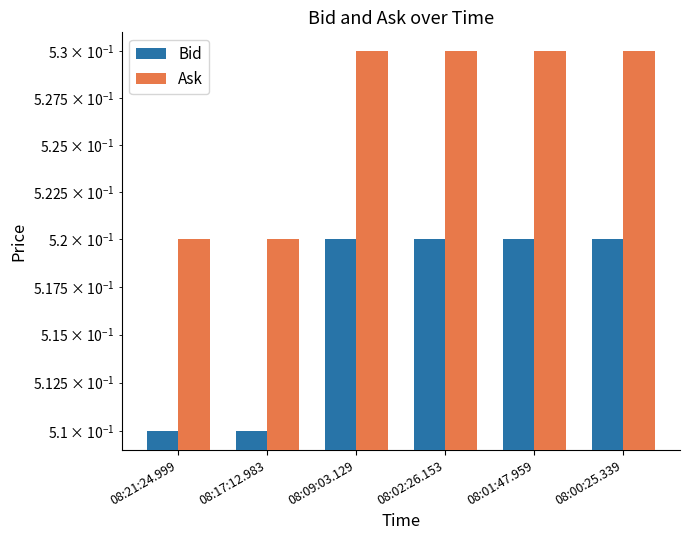

How many series are shown in this chart?

2